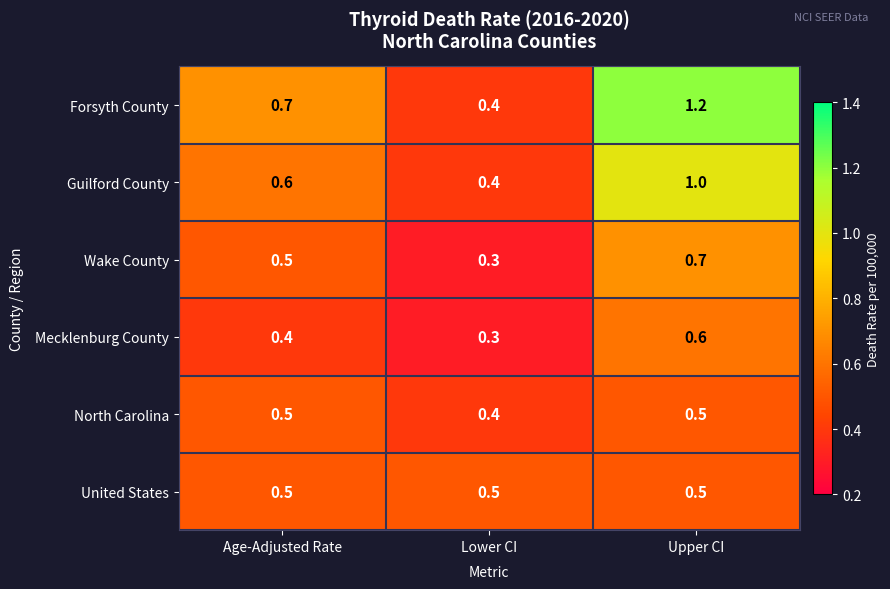

What is the sum of the Forsyth County values at Upper CI and Lower CI?

1.6